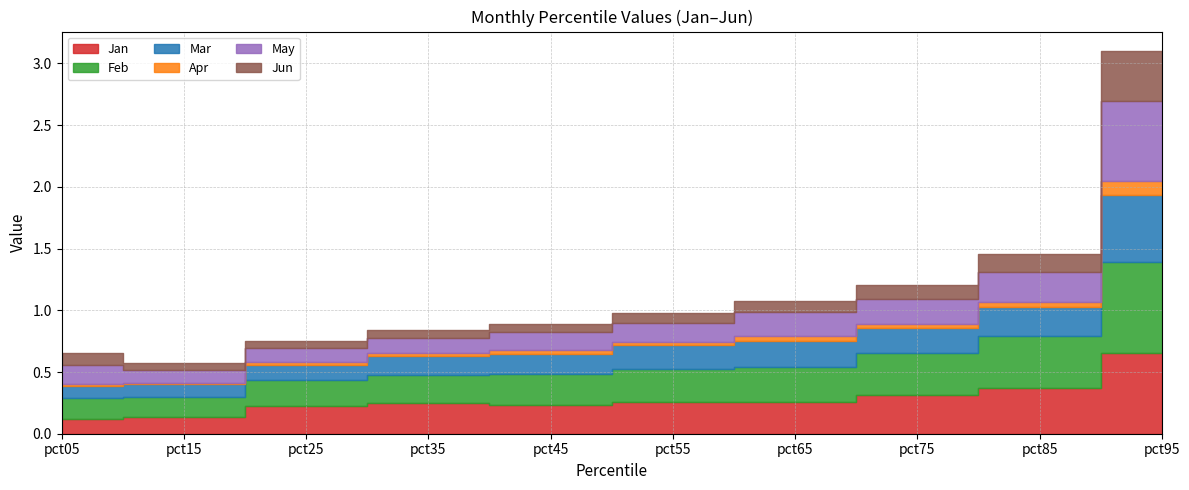

How many Feb values are between 0 and 1?

10